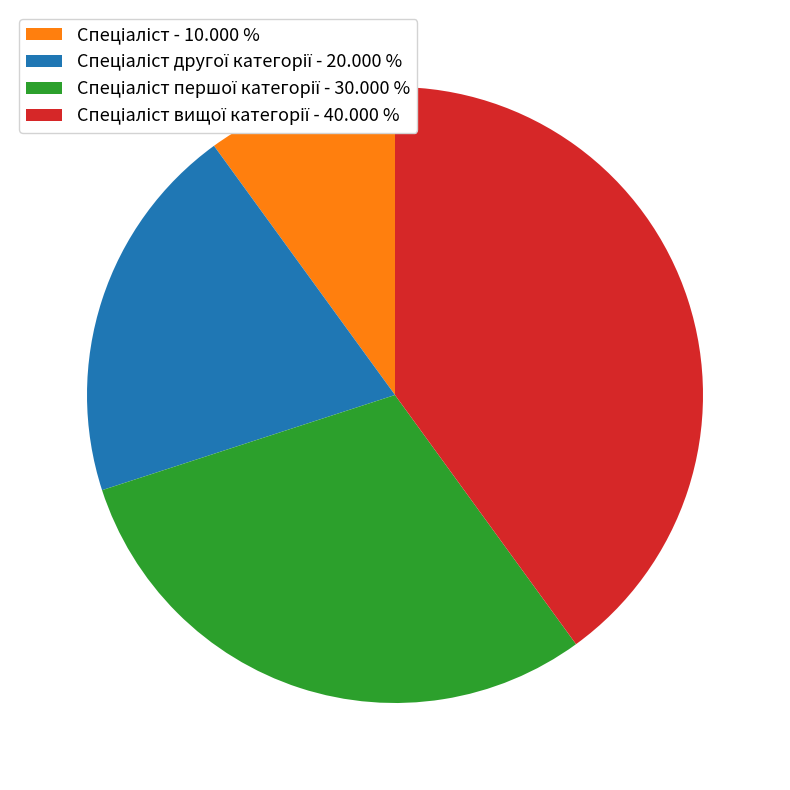

Is there any slice that represents more than half of the pie?

No